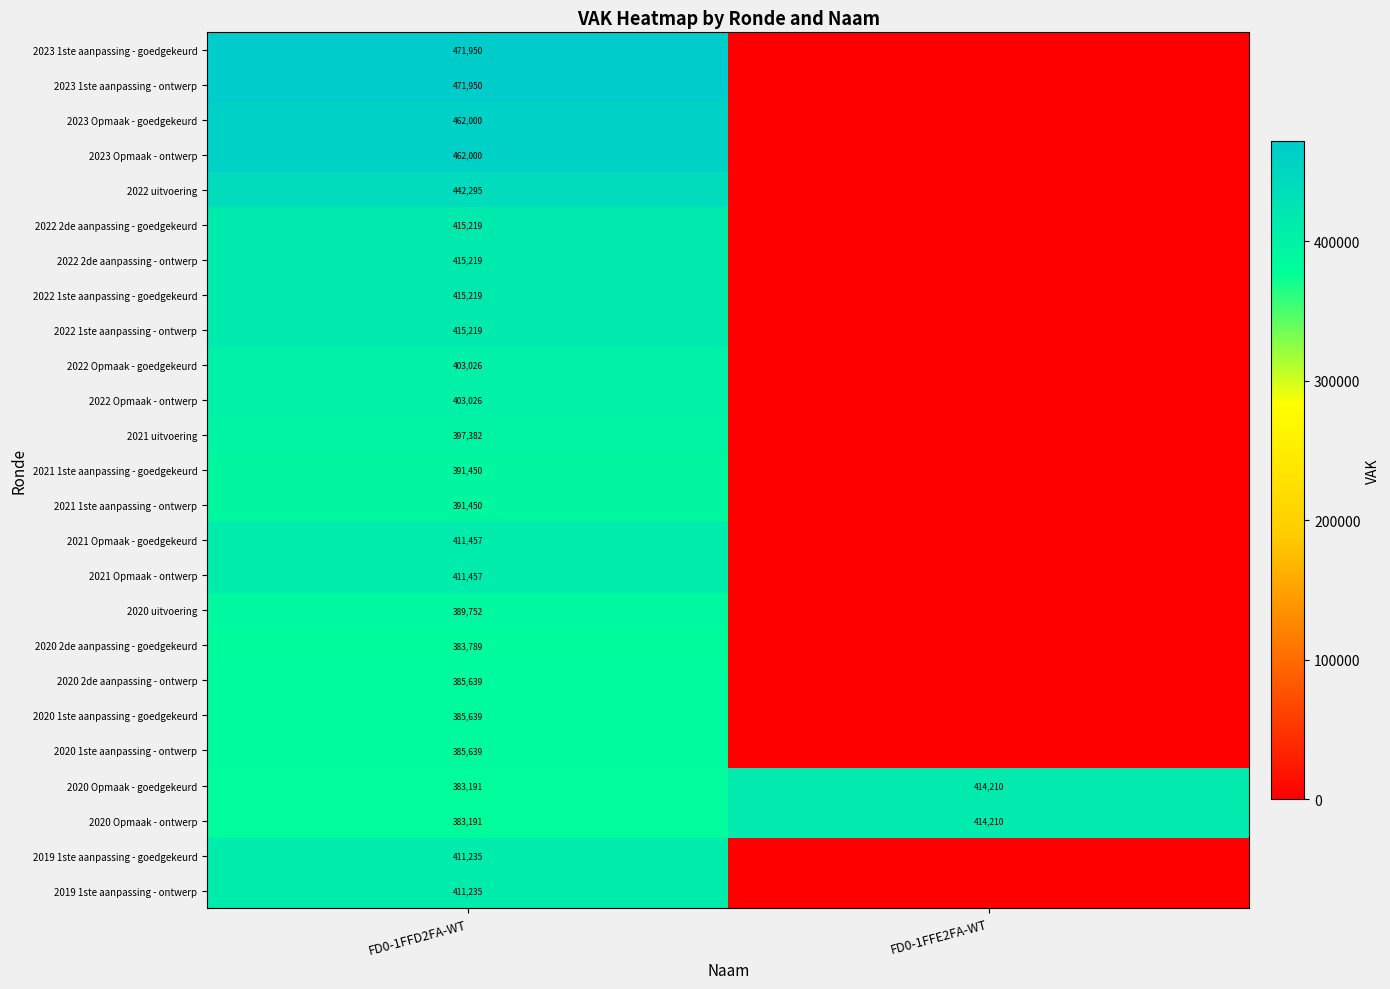

The 2023 Opmaak - ontwerp series shows 462000 at FD0-1FFD2FA-WT. True or false?

True